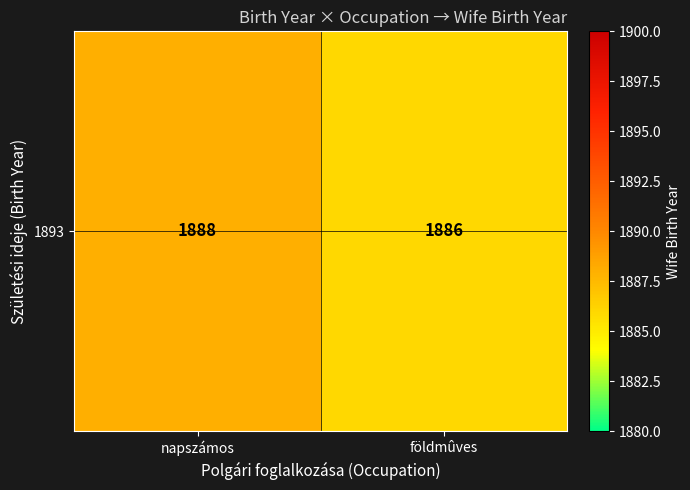

Reading left to right, extract all data points from this chart.

1888	1886